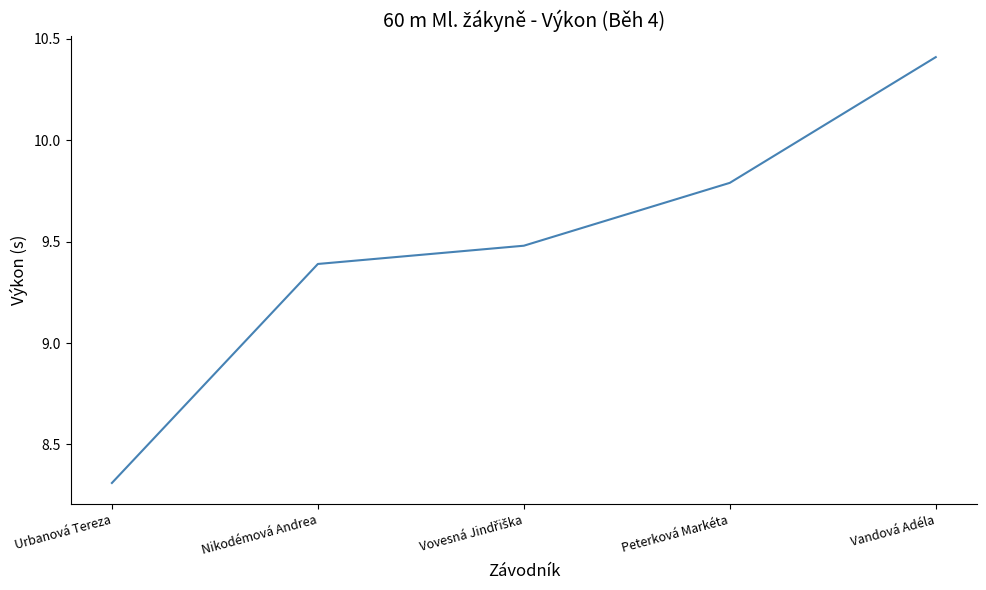

What position from the right is Nikodémová Andrea?

4